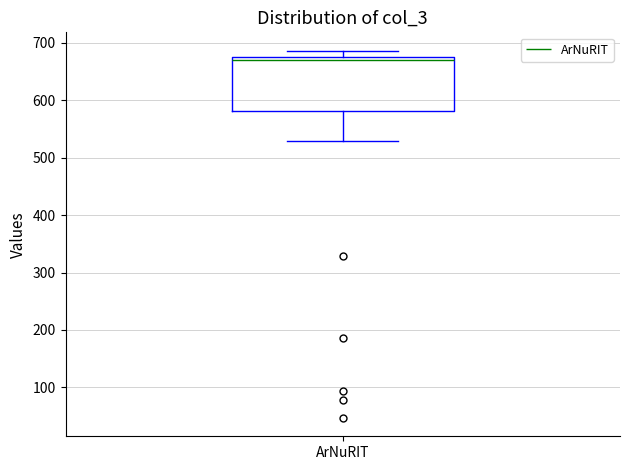

Transcribe this box plot: give where the median line is, the range the box spans, and where the two whiskers end, as read against the y-axis. The values are not printed on the chart, so give them approximately, as read against the axis.

median 670 (just below the box's upper edge), box 580 to 670, whiskers 530 to 690